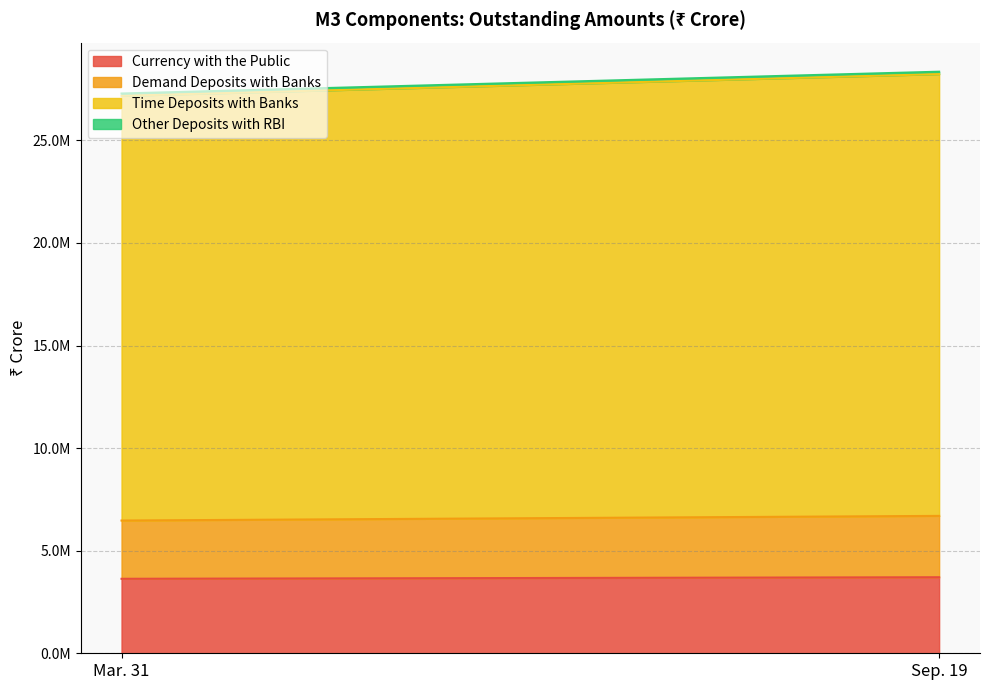

What are all the series names shown in the legend?

Currency with the Public, Demand Deposits with Banks, Time Deposits with Banks, Other Deposits with RBI